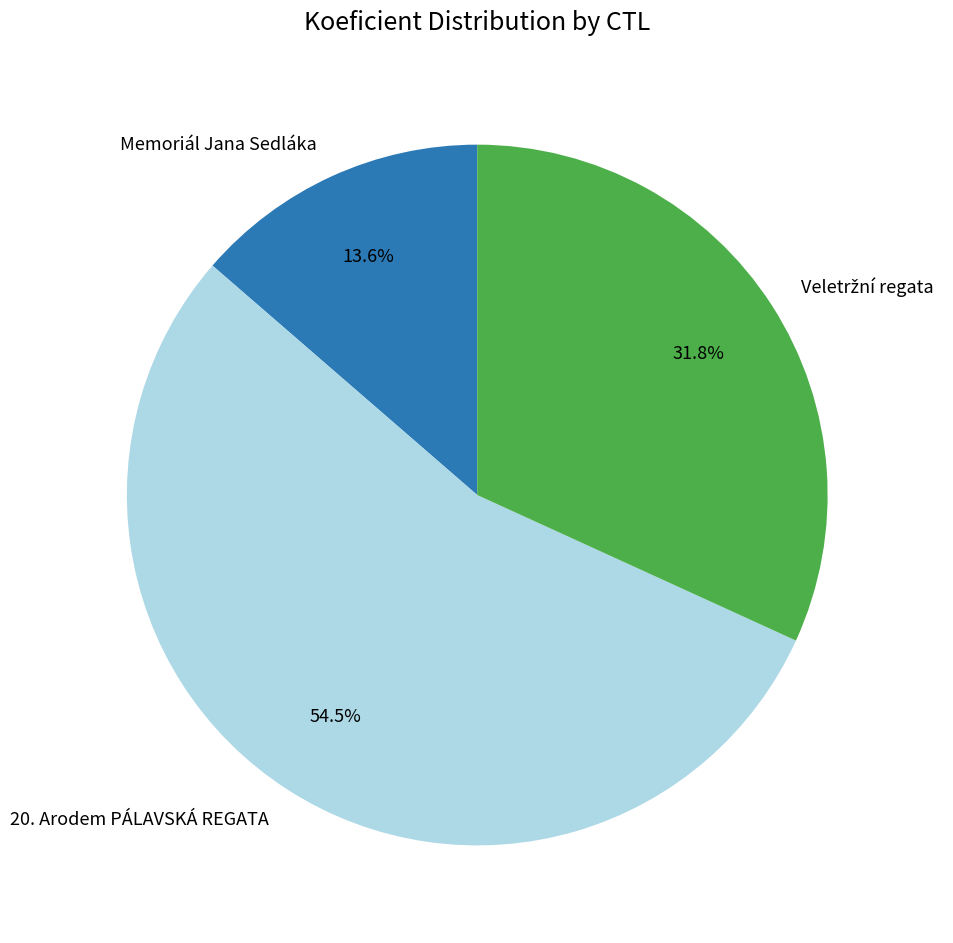

Which slice is the smallest?

Memoriál Jana Sedláka